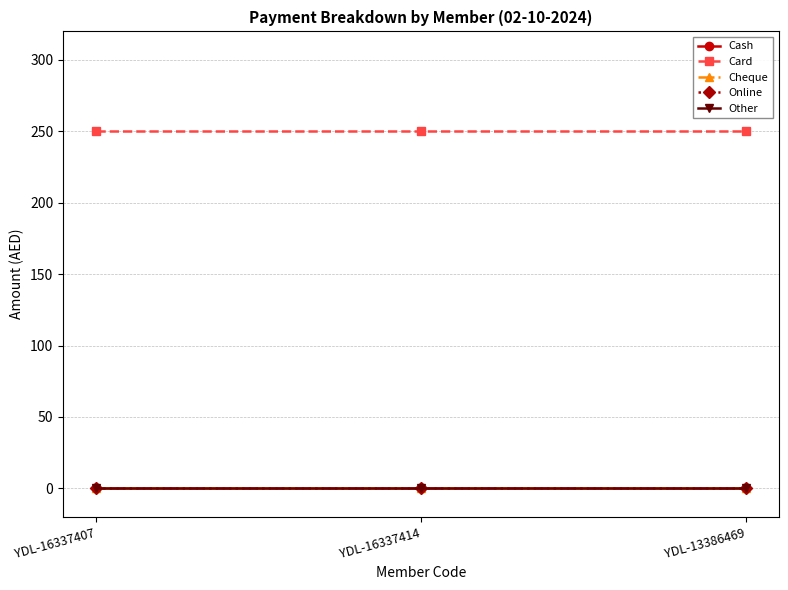

Does the chart have visible grid lines?

Yes